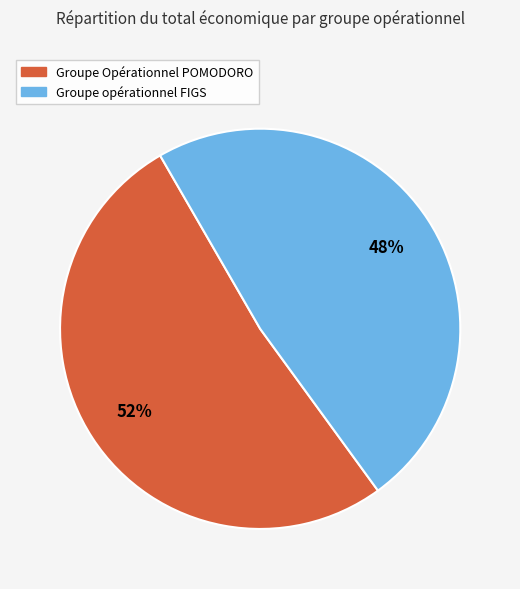

Which has a higher value, Groupe Opérationnel POMODORO or Groupe opérationnel FIGS?

Groupe Opérationnel POMODORO